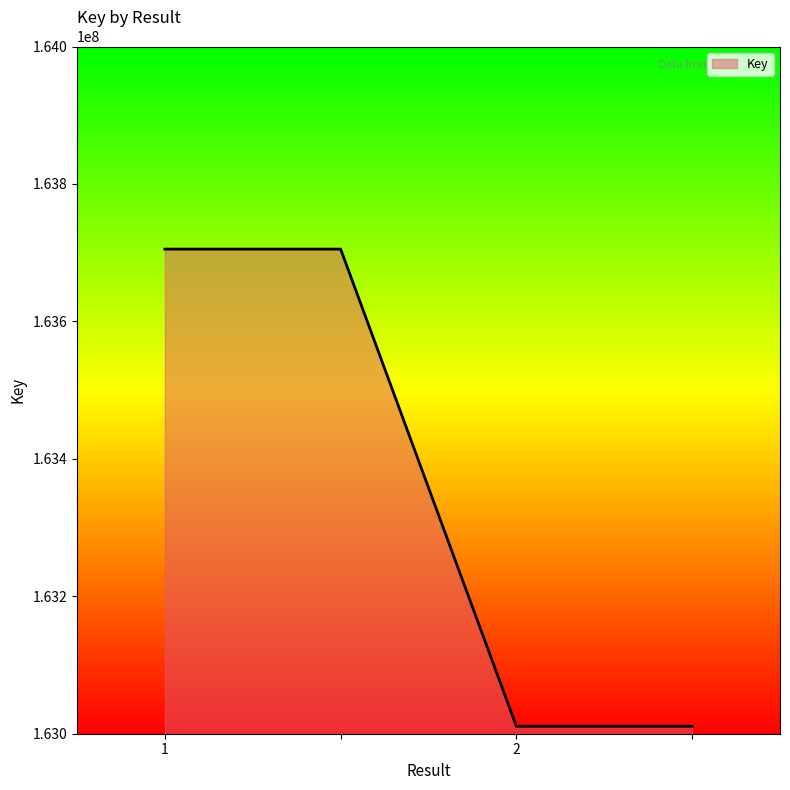

What is the minimum value shown in the chart?

163010793